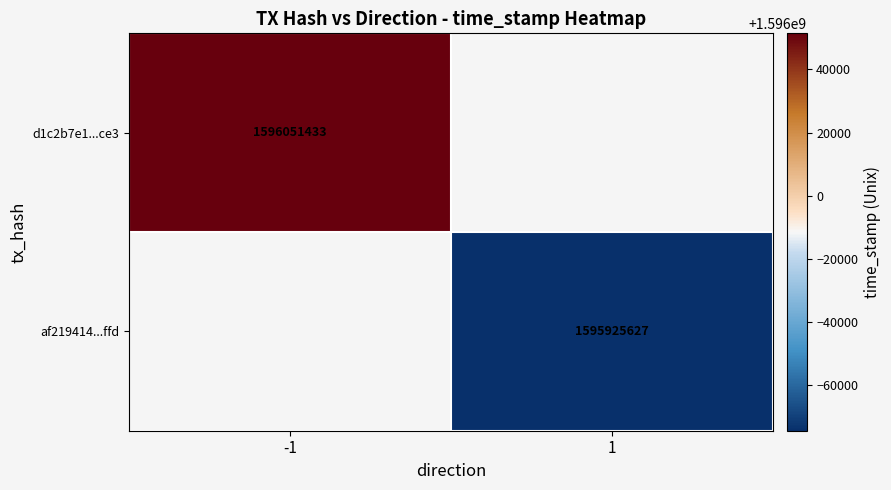

Is the value of af219414...ffd at 1 greater than the value of d1c2b7e1...ce3 at -1?

No